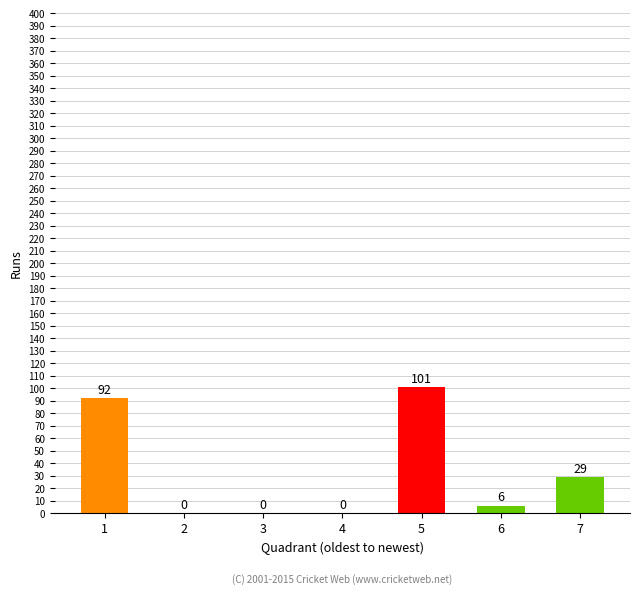

What is the change in value from 2 to 6?

+6